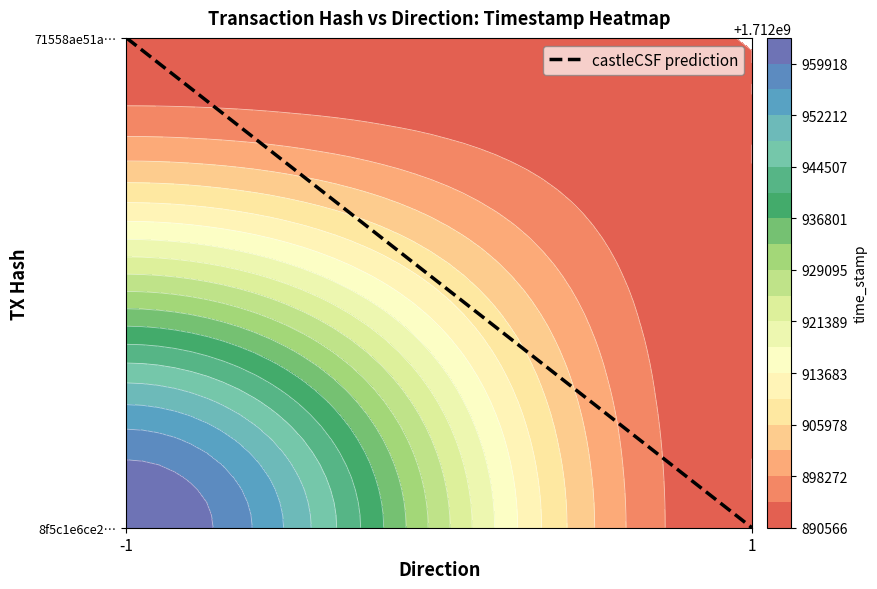

Count the number of data series in this chart.

1